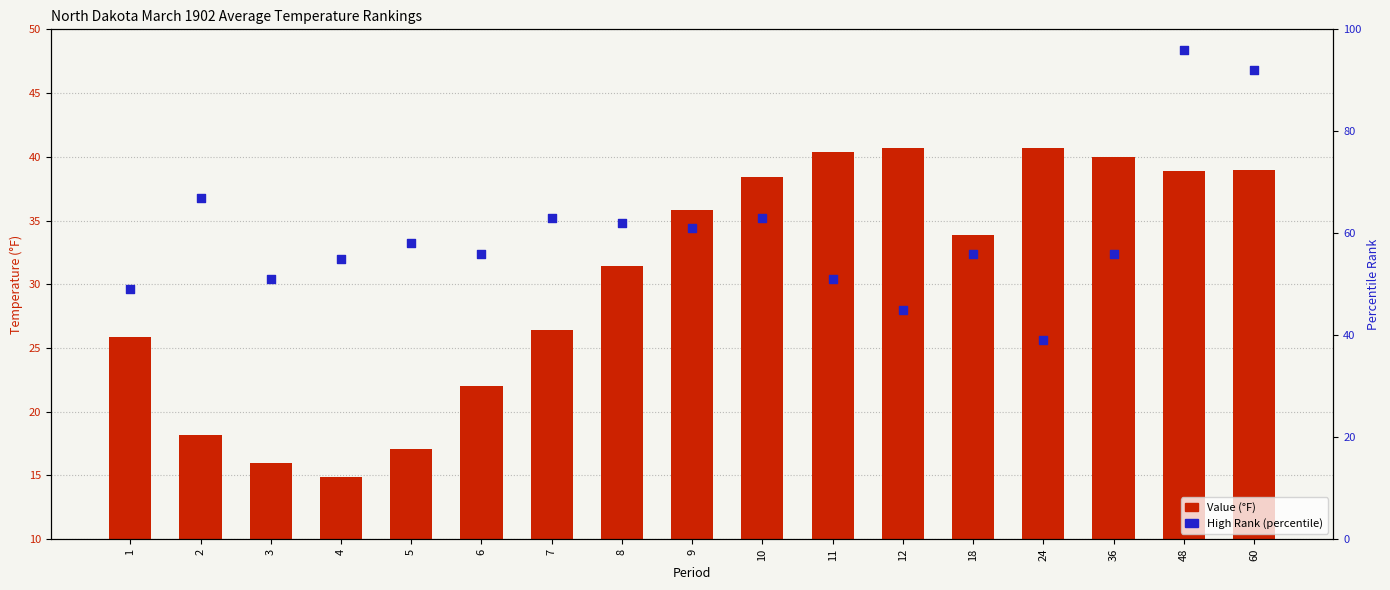

Which series contains the lowest Y value?

Value (°F)